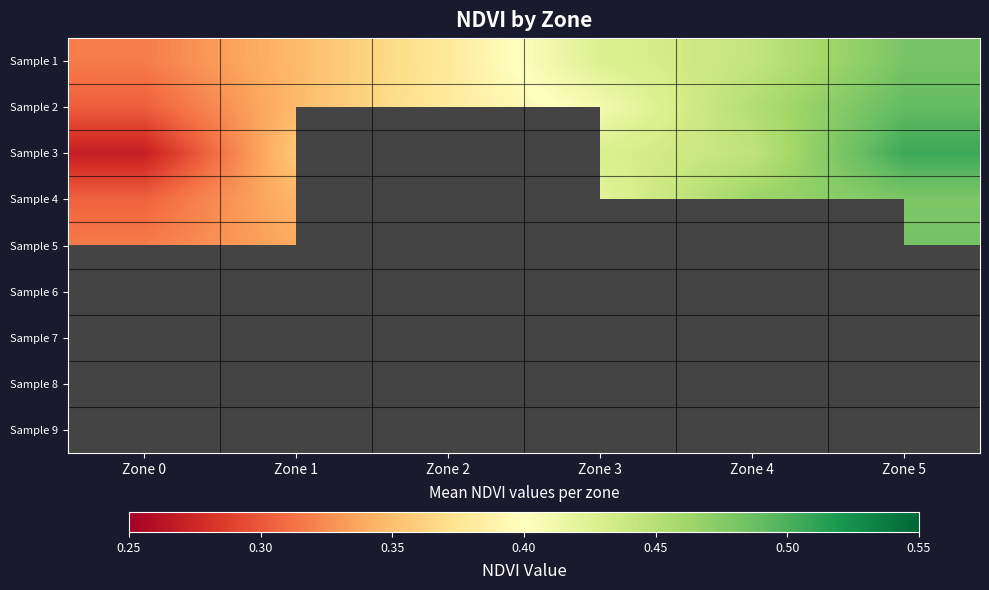

At which label does Sample 4 reach its minimum?

Zone 0